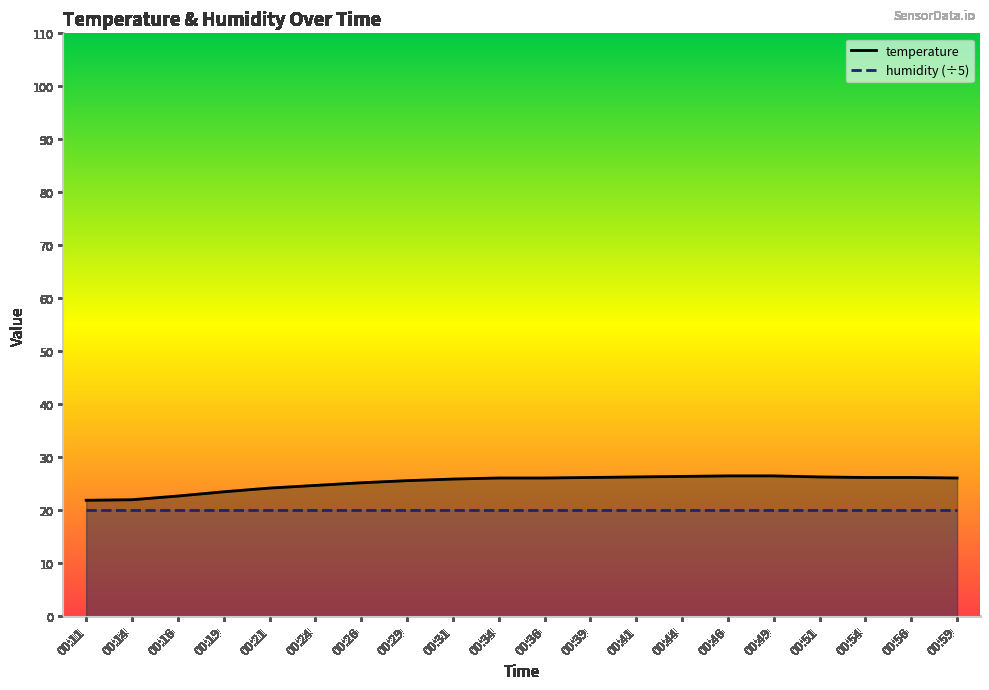

What is the minimum value for temperature?

21.9